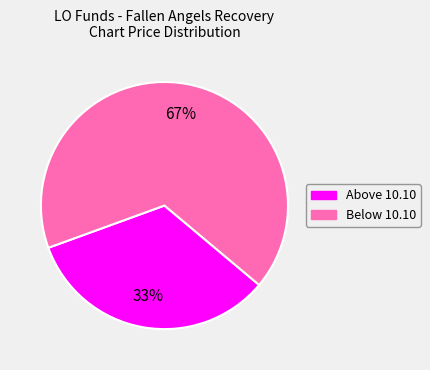

To the nearest percent, what is the average slice percentage?

50%